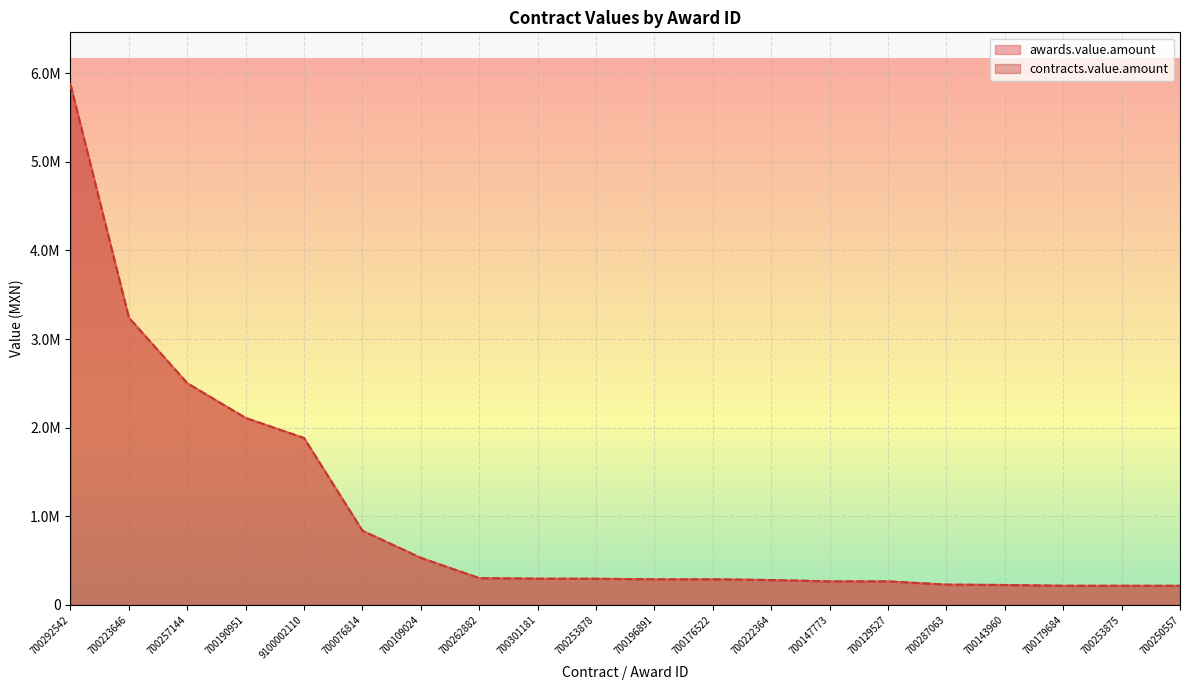

How many series are shown in this chart?

2